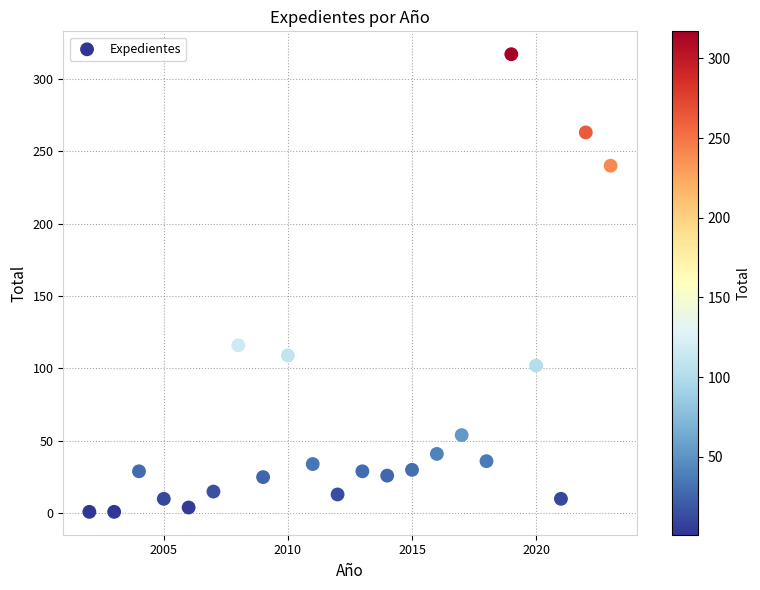

What is the range of Y values (max minus min)?

316